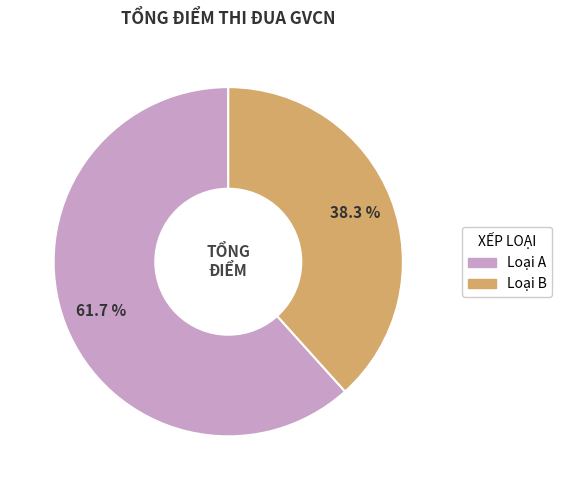

Is there any slice that represents more than half of the pie?

Yes